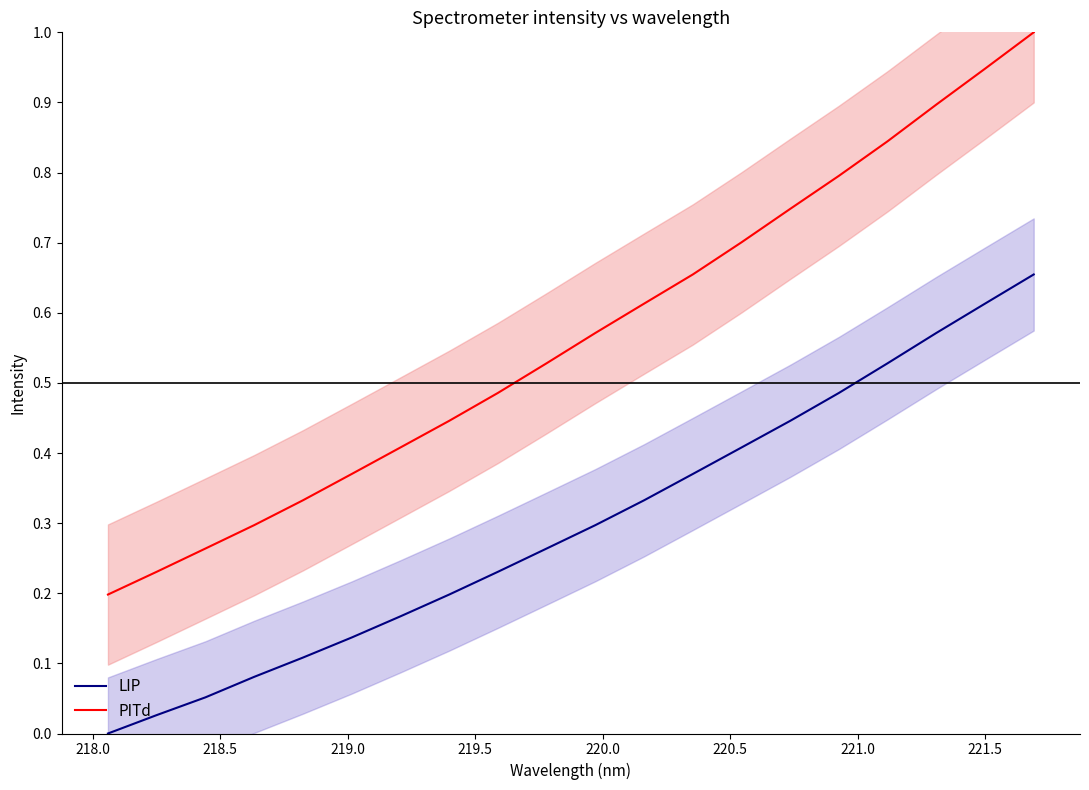

Which series has the widest spread of values?

PITd